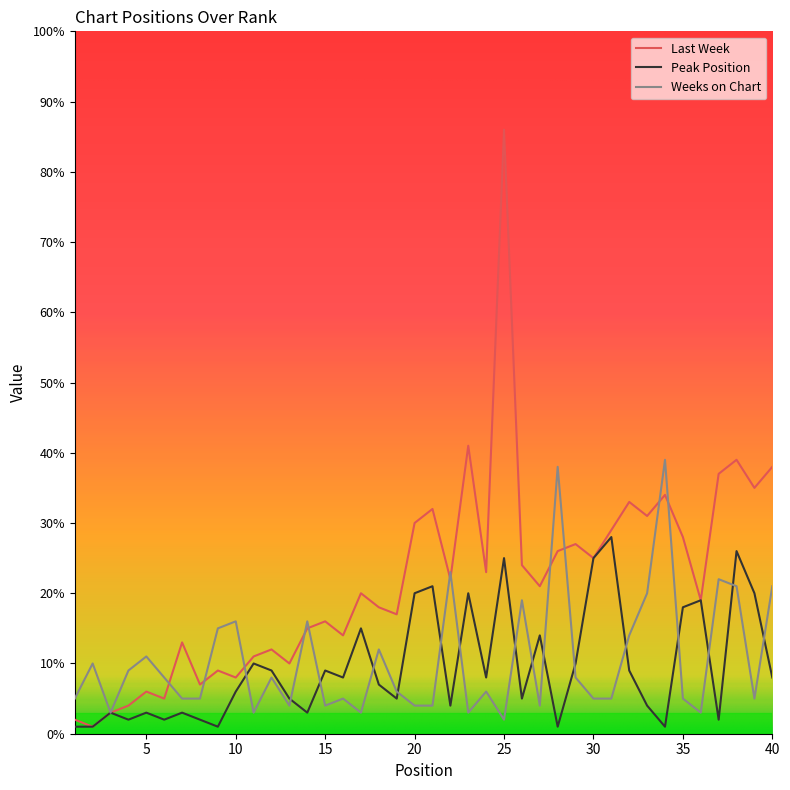

Which series has the widest spread of values?

Last Week